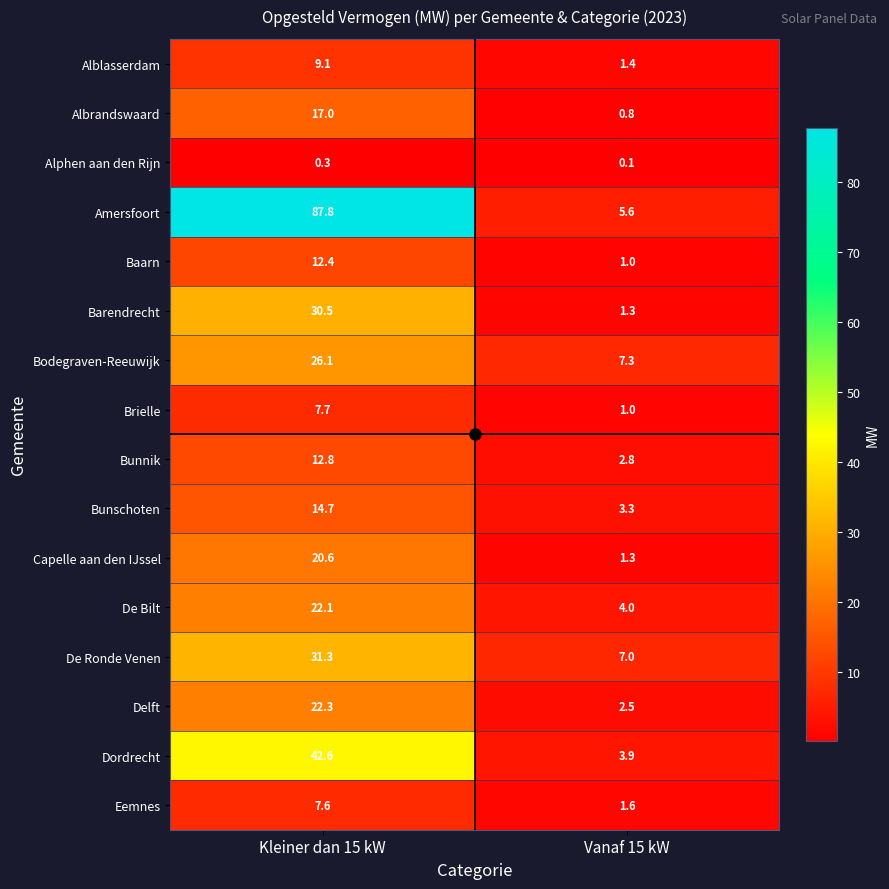

Rank the series by their maximum value, from highest to lowest.

Amersfoort, Dordrecht, De Ronde Venen, Barendrecht, Bodegraven-Reeuwijk, Delft, De Bilt, Capelle aan den IJssel, Albrandswaard, Bunschoten, Bunnik, Baarn, Alblasserdam, Brielle, Eemnes, Alphen aan den Rijn